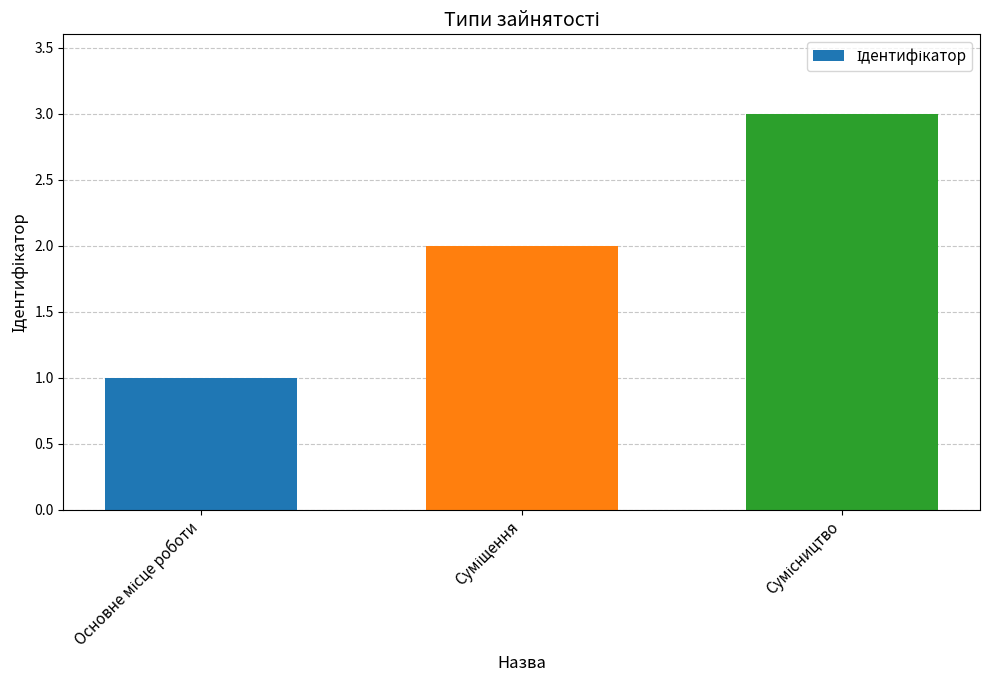

What is the maximum value shown in the chart?

3